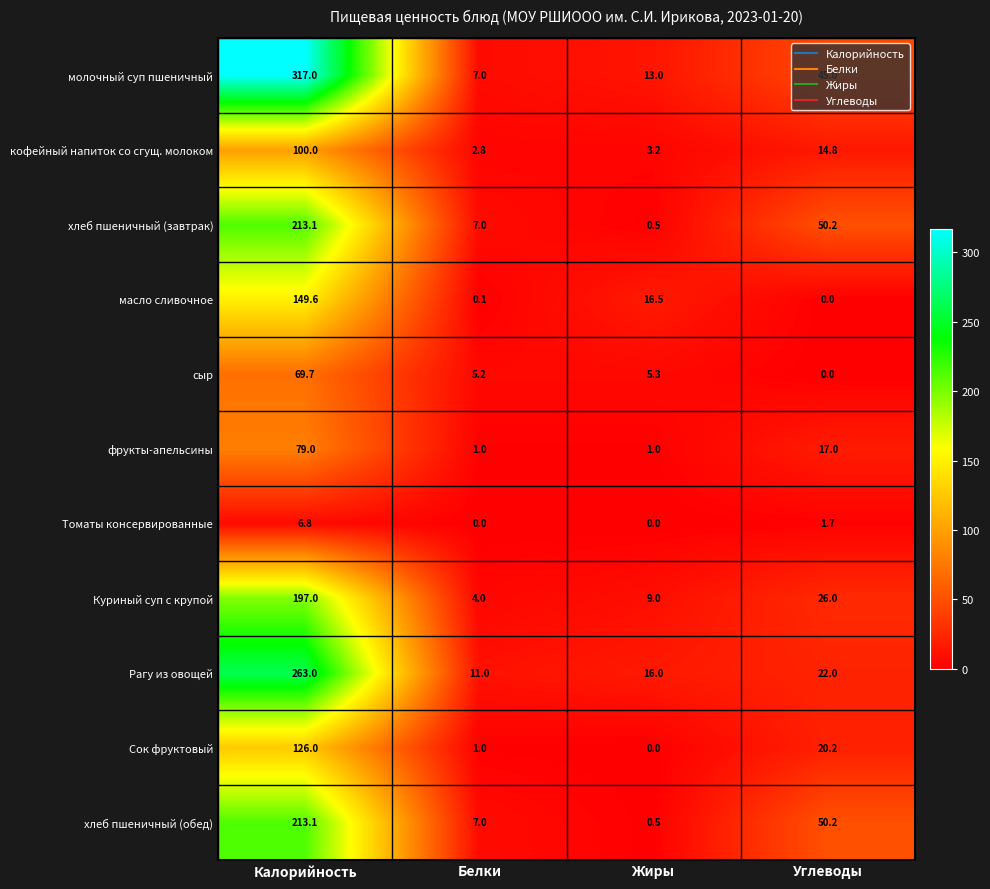

Which series has the largest range (max minus min)?

молочный суп пшеничный